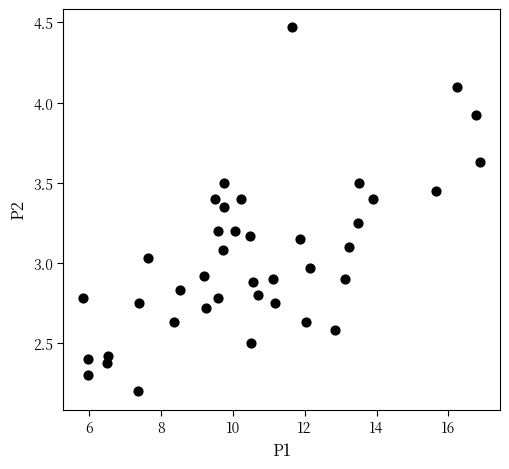

What is the range of X values (max minus min)?

11.0